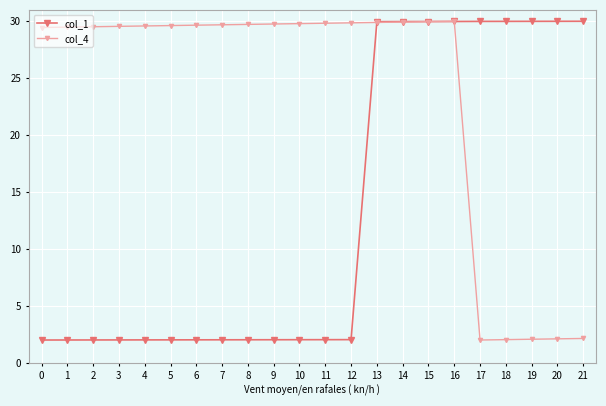

What is the total value across all series at 0?

31.5